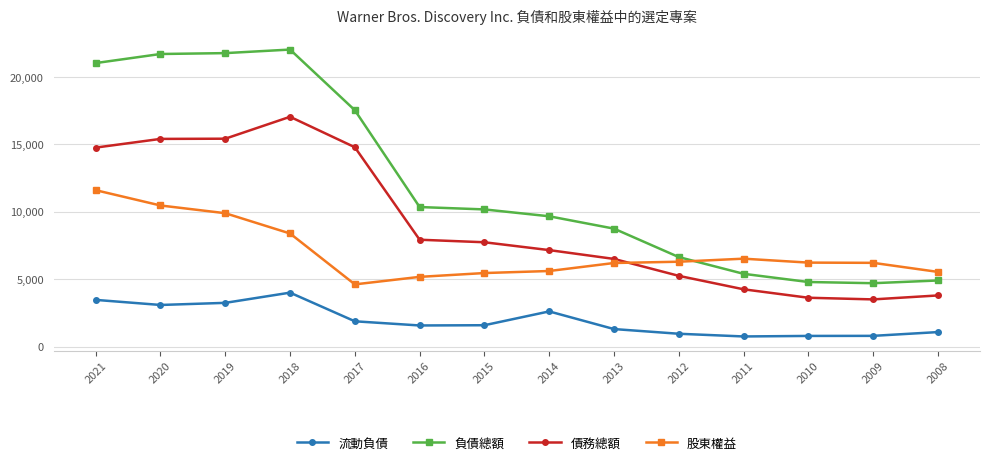

True or false: 流動負債 and 債務總額 intersect in this chart.

False